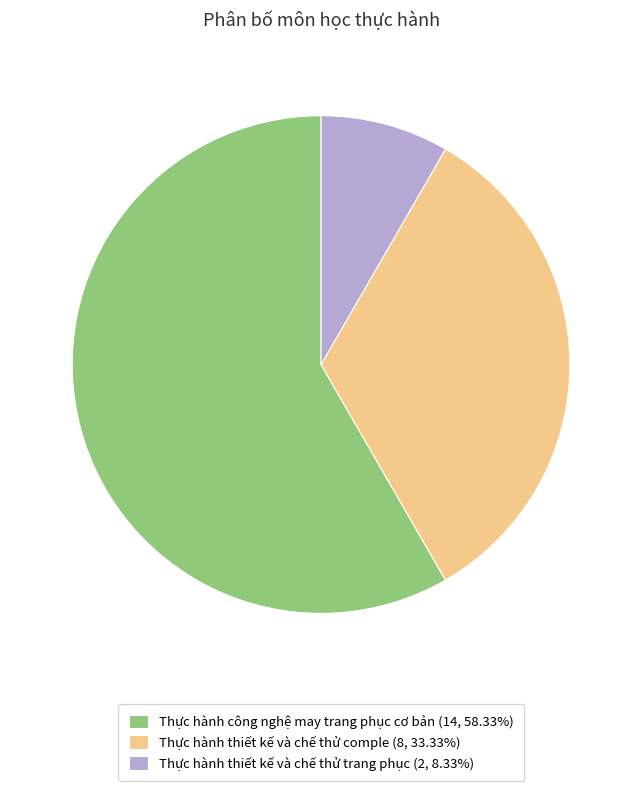

How many slices are in this pie chart?

3